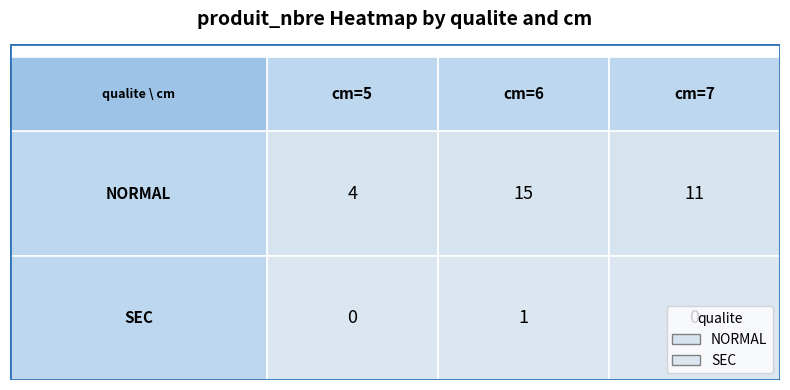

At which category is the sum across all series the highest?

6